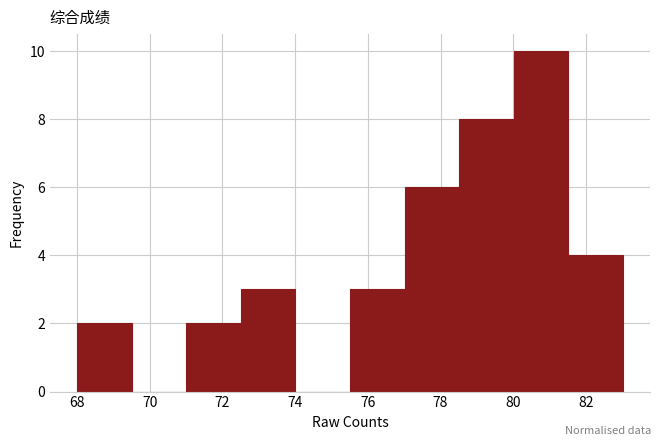

Reading left to right, list every bar in this chart as the range it spans on the x-axis followed by its height. Neither the bar edges nor the heights are printed on the chart, so give them approximately, as read against the axes.

68.0 to 69.6: 2
69.6 to 71.0: 0
71.0 to 72.6: 2
72.6 to 74.0: 3
74.0 to 75.6: 0
75.6 to 77.0: 3
77.0 to 78.6: 6
78.6 to 80.0: 8
80.0 to 81.6: 10
81.6 to 83.0: 4